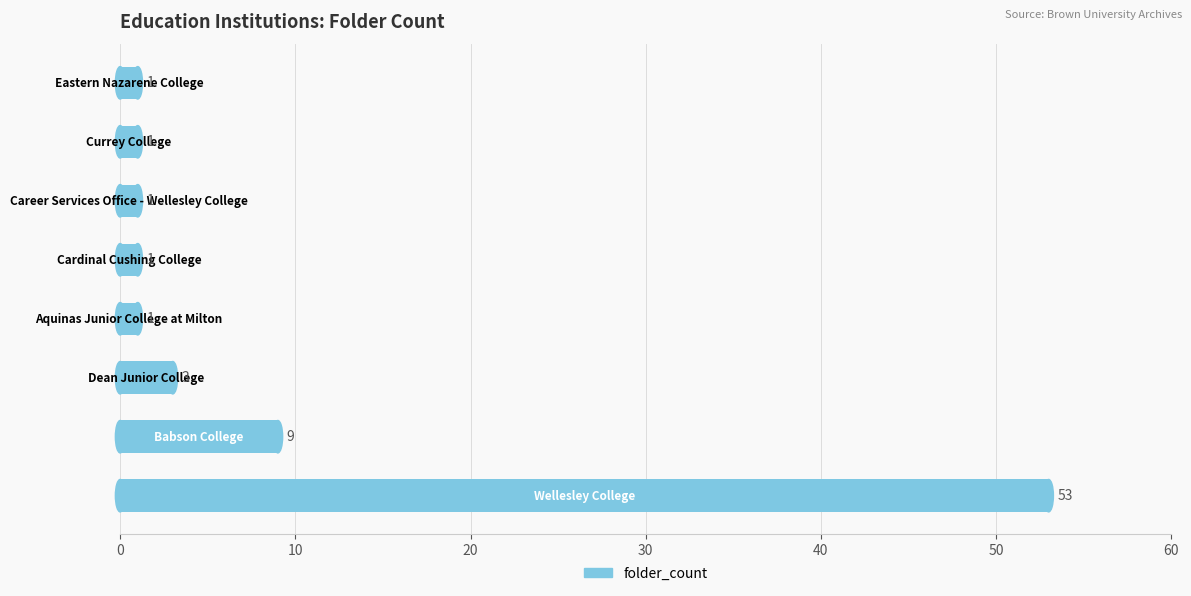

What is the difference between the maximum and minimum values?

52